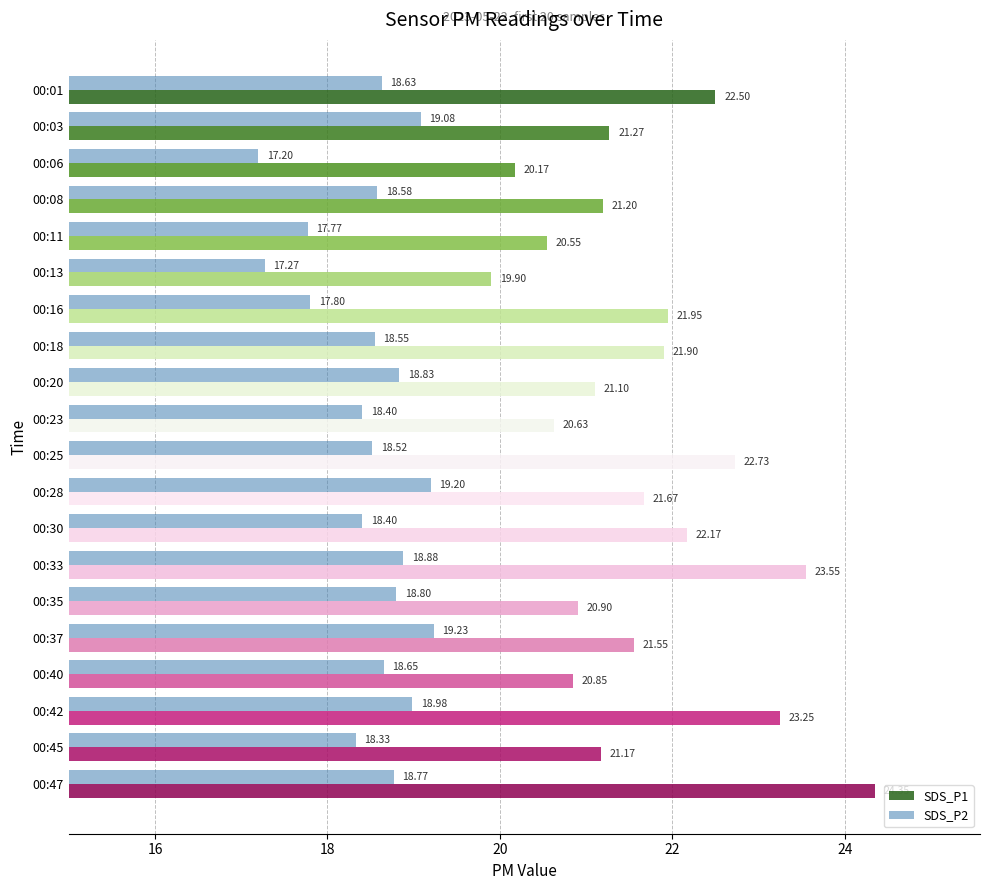

What is the maximum value for SDS_P2?

19.2